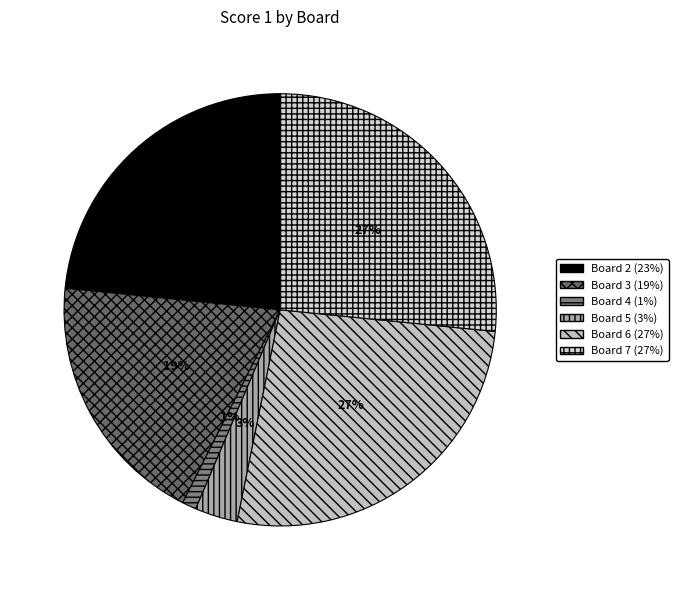

Count the number of slices in the pie.

6